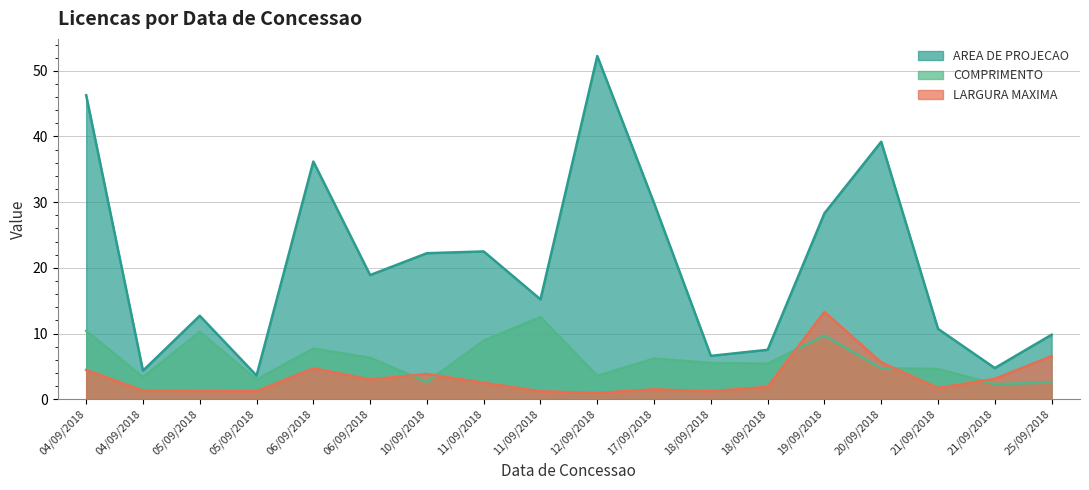

How many interior local valleys does the LARGURA MAXIMA series have?

5